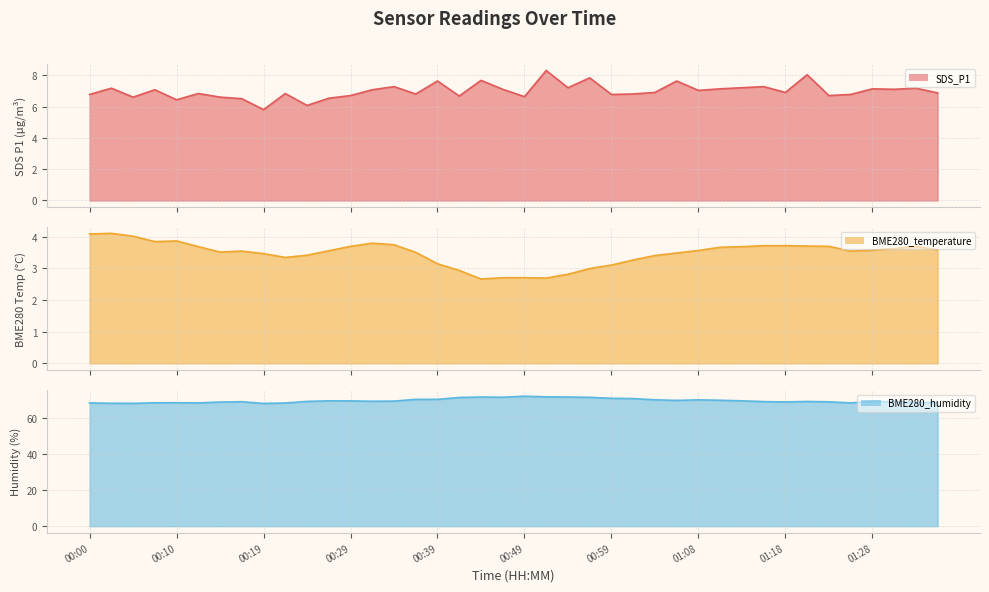

True or false: SDS_P1 has more than 1 interior local peaks.

True